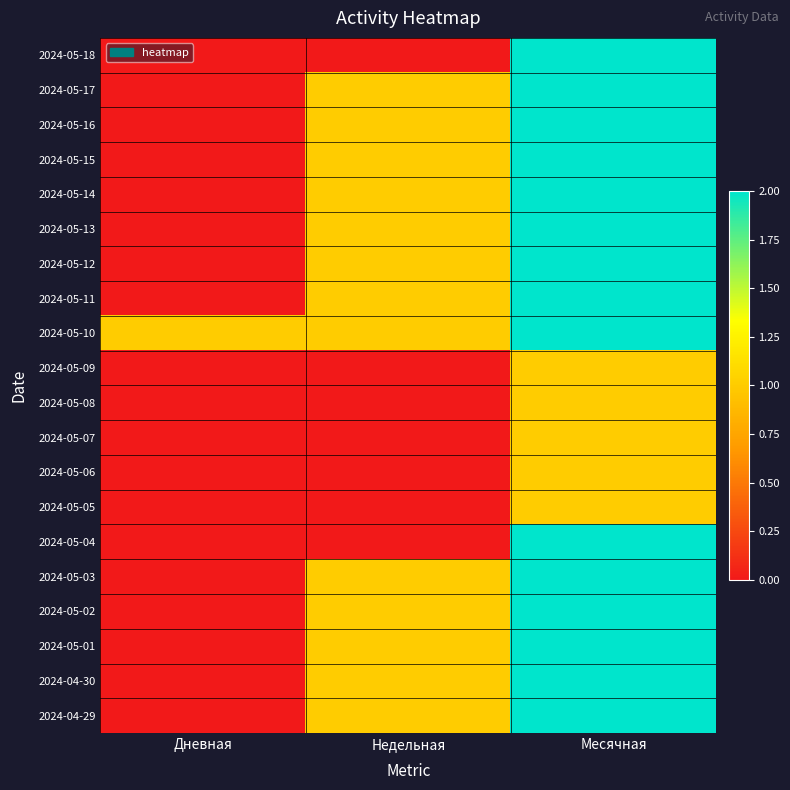

What is the total value across all series at Недельная?

13